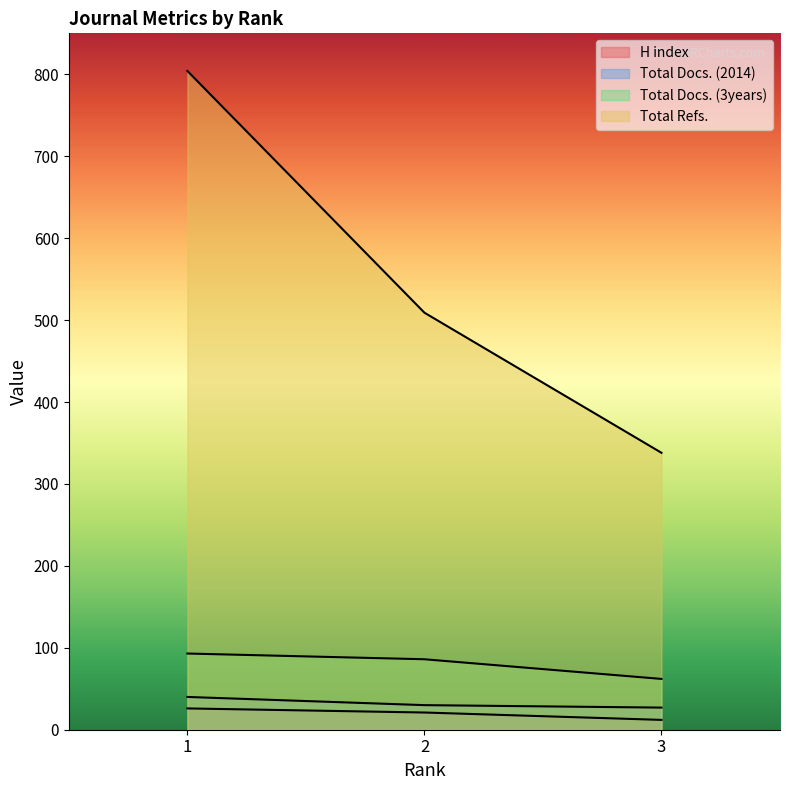

What is the average value of the Total Docs. (2014) series?

32